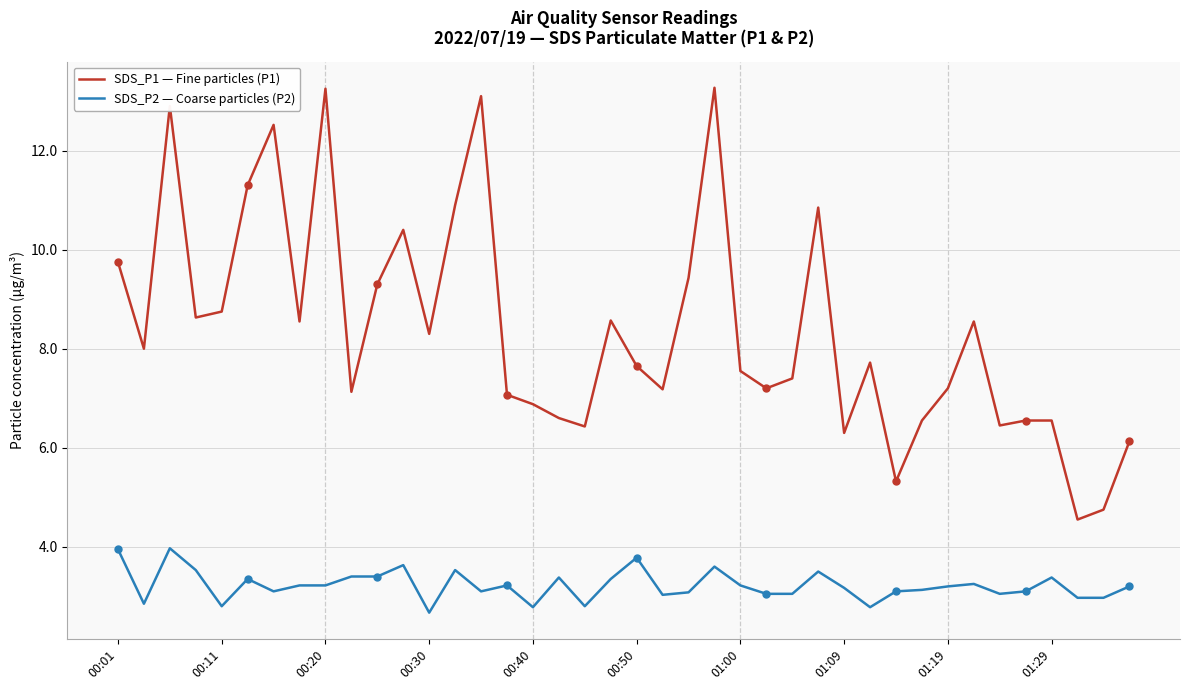

What are all the series names shown in the legend?

SDS_P1 — Fine particles (P1), SDS_P2 — Coarse particles (P2)